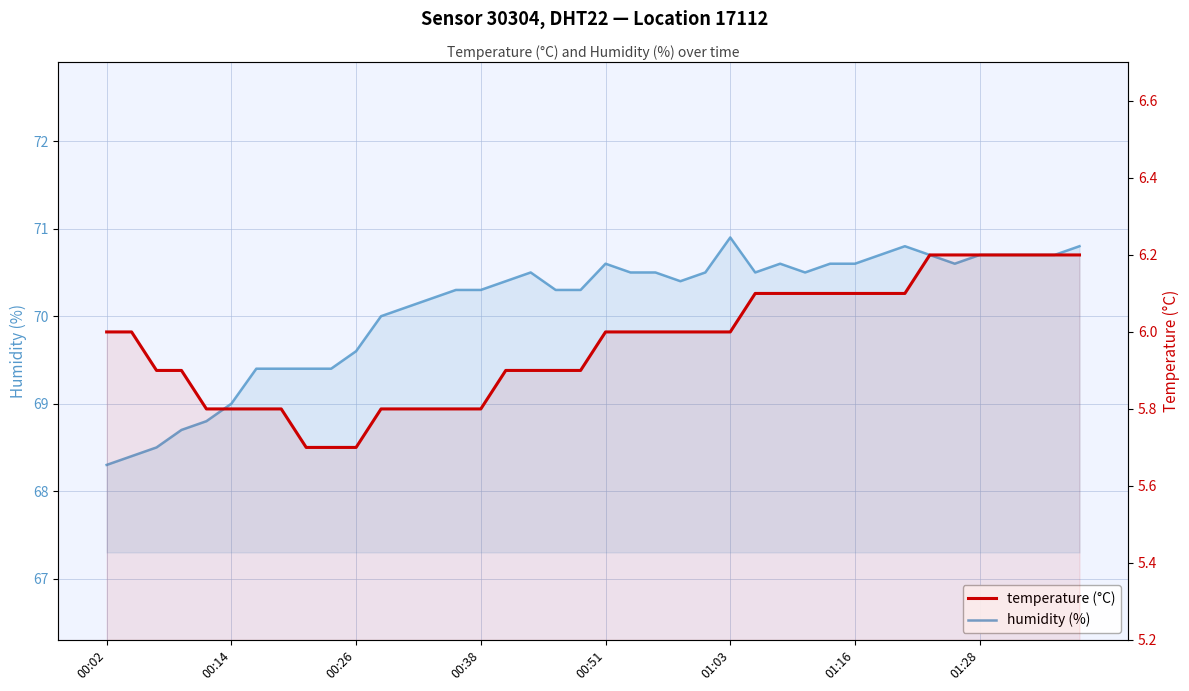

Where is temperature nearest to the value 5?

8